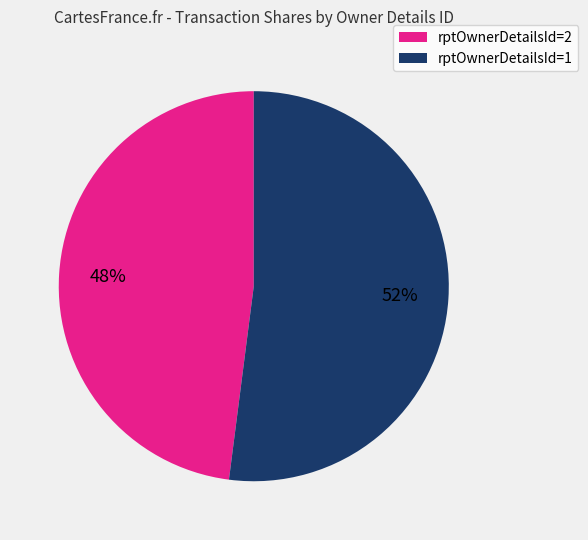

Is there a majority slice in this chart?

Yes